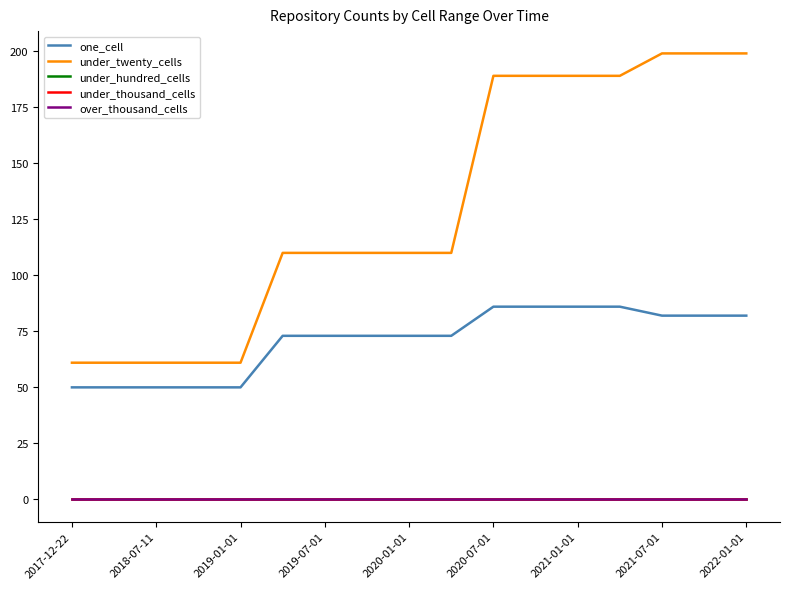

Is this an area chart (filled region under the line)?

No